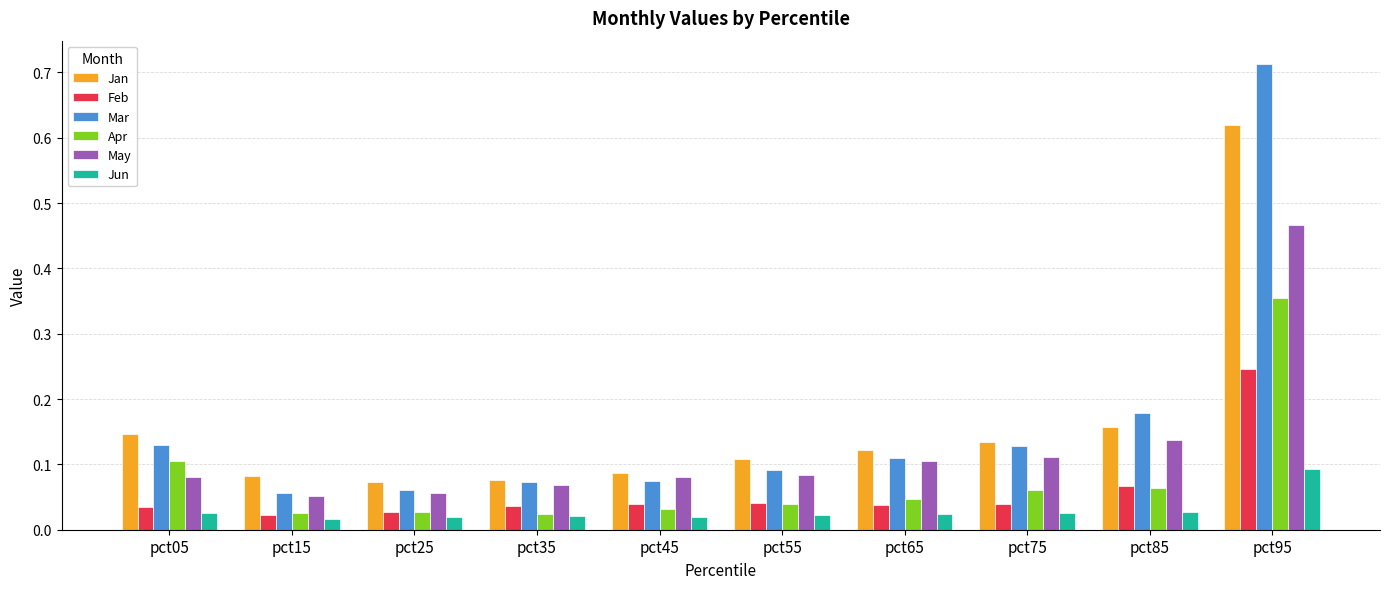

At which category does the chart reach its peak across all series?

pct95